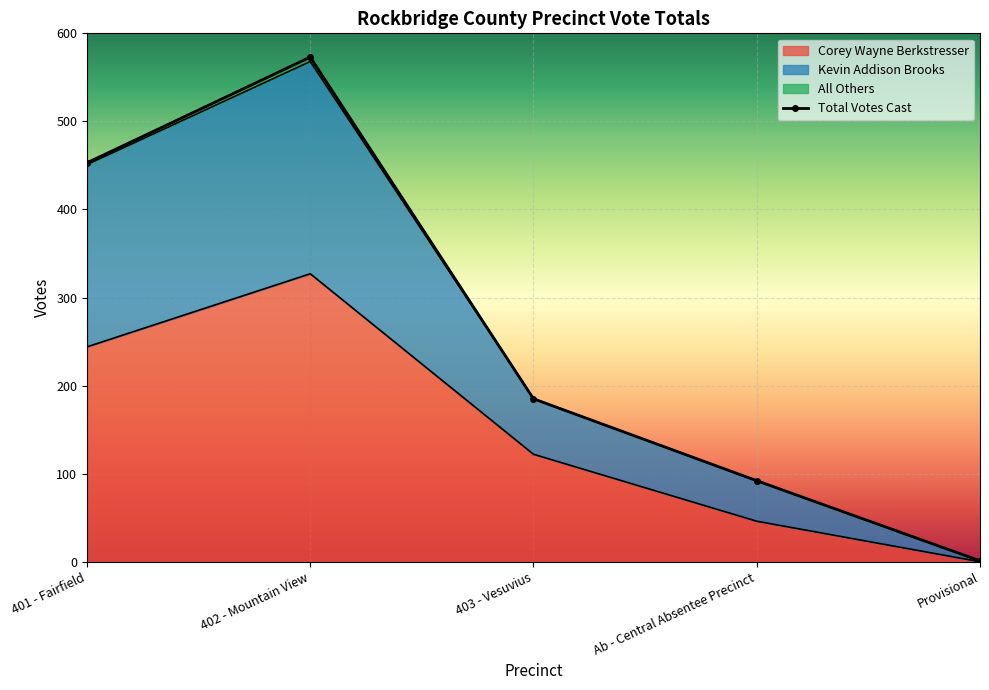

At which category does the chart reach its minimum across all series?

Provisional